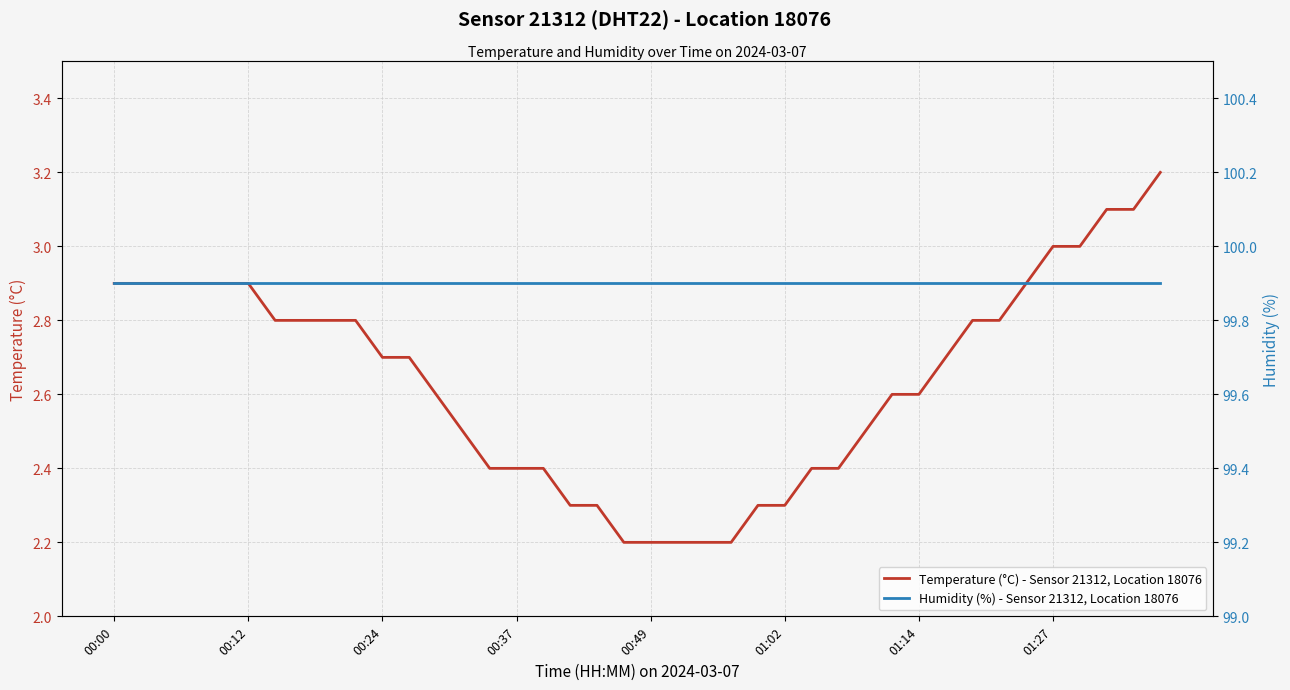

True or false: Temperature (°C) - Sensor 21312, Location 18076 and Humidity (%) - Sensor 21312, Location 18076 cross at least once.

False